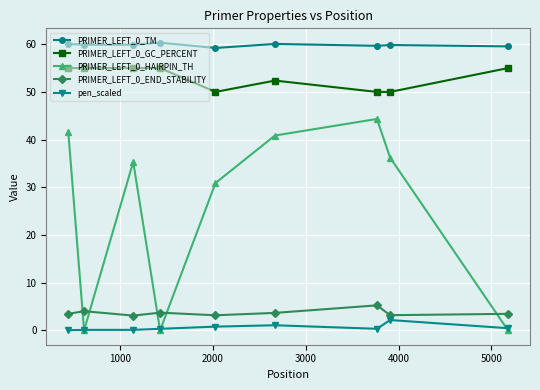

True or false: PRIMER_LEFT_0_HAIRPIN_TH and PRIMER_LEFT_0_END_STABILITY intersect in this chart.

True